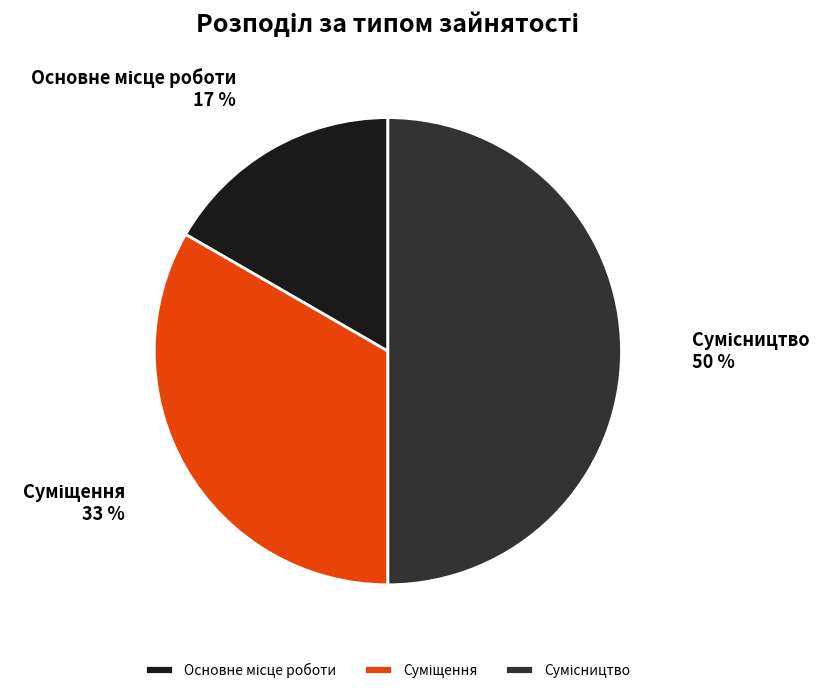

To the nearest percent, what is the average slice percentage?

33%